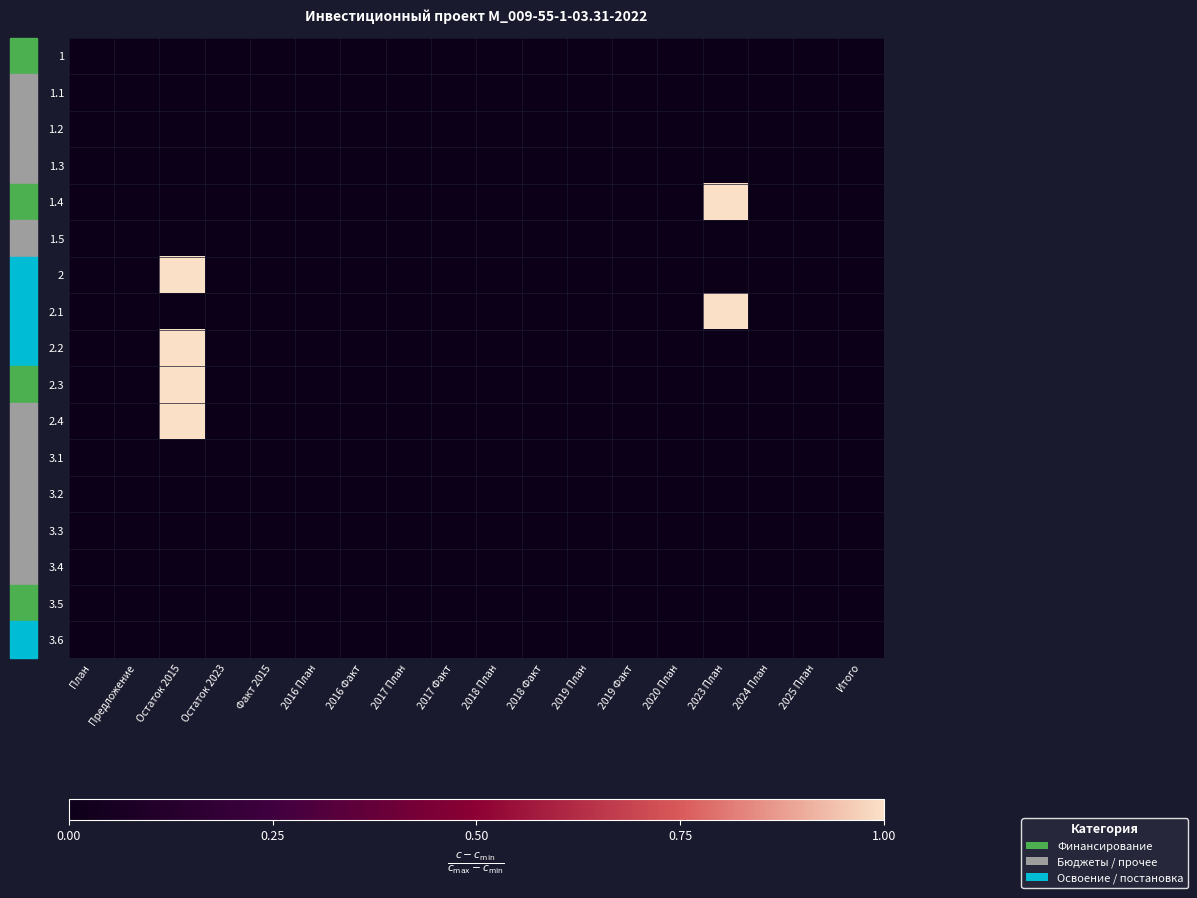

Reading left to right, transcribe all the data shown in this chart.

1: План=0.0	Предложение=0.0	Остаток 2015=0.0	Остаток 2023=0.0	Факт 2015=0.0	2016 План=0.0	2016 Факт=0.0	2017 План=0.0	2017 Факт=0.0	2018 План=0.0	2018 Факт=0.0	2019 План=0.0	2019 Факт=0.0	2020 План=0.0	2023 План=0.0	2024 План=0.0	2025 План=0.0	Итого=0.0
1.1: План=0.0	Предложение=0.0	Остаток 2015=0.0	Остаток 2023=0.0	Факт 2015=0.0	2016 План=0.0	2016 Факт=0.0	2017 План=0.0	2017 Факт=0.0	2018 План=0.0	2018 Факт=0.0	2019 План=0.0	2019 Факт=0.0	2020 План=0.0	2023 План=0.0	2024 План=0.0	2025 План=0.0	Итого=0.0
1.2: План=0.0	Предложение=0.0	Остаток 2015=0.0	Остаток 2023=0.0	Факт 2015=0.0	2016 План=0.0	2016 Факт=0.0	2017 План=0.0	2017 Факт=0.0	2018 План=0.0	2018 Факт=0.0	2019 План=0.0	2019 Факт=0.0	2020 План=0.0	2023 План=0.0	2024 План=0.0	2025 План=0.0	Итого=0.0
1.3: План=0.0	Предложение=0.0	Остаток 2015=0.0	Остаток 2023=0.0	Факт 2015=0.0	2016 План=0.0	2016 Факт=0.0	2017 План=0.0	2017 Факт=0.0	2018 План=0.0	2018 Факт=0.0	2019 План=0.0	2019 Факт=0.0	2020 План=0.0	2023 План=0.0	2024 План=0.0	2025 План=0.0	Итого=0.0
1.4: План=0.0	Предложение=0.0	Остаток 2015=0.0	Остаток 2023=0.0	Факт 2015=0.0	2016 План=0.0	2016 Факт=0.0	2017 План=0.0	2017 Факт=0.0	2018 План=0.0	2018 Факт=0.0	2019 План=0.0	2019 Факт=0.0	2020 План=0.0	2023 План=1.0	2024 План=0.0	2025 План=0.0	Итого=0.0
1.5: План=0.0	Предложение=0.0	Остаток 2015=0.0	Остаток 2023=0.0	Факт 2015=0.0	2016 План=0.0	2016 Факт=0.0	2017 План=0.0	2017 Факт=0.0	2018 План=0.0	2018 Факт=0.0	2019 План=0.0	2019 Факт=0.0	2020 План=0.0	2023 План=0.0	2024 План=0.0	2025 План=0.0	Итого=0.0
2: План=0.0	Предложение=0.0	Остаток 2015=1.0	Остаток 2023=0.0	Факт 2015=0.0	2016 План=0.0	2016 Факт=0.0	2017 План=0.0	2017 Факт=0.0	2018 План=0.0	2018 Факт=0.0	2019 План=0.0	2019 Факт=0.0	2020 План=0.0	2023 План=0.0	2024 План=0.0	2025 План=0.0	Итого=0.0
2.1: План=0.0	Предложение=0.0	Остаток 2015=0.0	Остаток 2023=0.0	Факт 2015=0.0	2016 План=0.0	2016 Факт=0.0	2017 План=0.0	2017 Факт=0.0	2018 План=0.0	2018 Факт=0.0	2019 План=0.0	2019 Факт=0.0	2020 План=0.0	2023 План=1.0	2024 План=0.0	2025 План=0.0	Итого=0.0
2.2: План=0.0	Предложение=0.0	Остаток 2015=1.0	Остаток 2023=0.0	Факт 2015=0.0	2016 План=0.0	2016 Факт=0.0	2017 План=0.0	2017 Факт=0.0	2018 План=0.0	2018 Факт=0.0	2019 План=0.0	2019 Факт=0.0	2020 План=0.0	2023 План=0.0	2024 План=0.0	2025 План=0.0	Итого=0.0
2.3: План=0.0	Предложение=0.0	Остаток 2015=1.0	Остаток 2023=0.0	Факт 2015=0.0	2016 План=0.0	2016 Факт=0.0	2017 План=0.0	2017 Факт=0.0	2018 План=0.0	2018 Факт=0.0	2019 План=0.0	2019 Факт=0.0	2020 План=0.0	2023 План=0.0	2024 План=0.0	2025 План=0.0	Итого=0.0
2.4: План=0.0	Предложение=0.0	Остаток 2015=1.0	Остаток 2023=0.0	Факт 2015=0.0	2016 План=0.0	2016 Факт=0.0	2017 План=0.0	2017 Факт=0.0	2018 План=0.0	2018 Факт=0.0	2019 План=0.0	2019 Факт=0.0	2020 План=0.0	2023 План=0.0	2024 План=0.0	2025 План=0.0	Итого=0.0
3.1: План=0.0	Предложение=0.0	Остаток 2015=0.0	Остаток 2023=0.0	Факт 2015=0.0	2016 План=0.0	2016 Факт=0.0	2017 План=0.0	2017 Факт=0.0	2018 План=0.0	2018 Факт=0.0	2019 План=0.0	2019 Факт=0.0	2020 План=0.0	2023 План=0.0	2024 План=0.0	2025 План=0.0	Итого=0.0
3.2: План=0.0	Предложение=0.0	Остаток 2015=0.0	Остаток 2023=0.0	Факт 2015=0.0	2016 План=0.0	2016 Факт=0.0	2017 План=0.0	2017 Факт=0.0	2018 План=0.0	2018 Факт=0.0	2019 План=0.0	2019 Факт=0.0	2020 План=0.0	2023 План=0.0	2024 План=0.0	2025 План=0.0	Итого=0.0
3.3: План=0.0	Предложение=0.0	Остаток 2015=0.0	Остаток 2023=0.0	Факт 2015=0.0	2016 План=0.0	2016 Факт=0.0	2017 План=0.0	2017 Факт=0.0	2018 План=0.0	2018 Факт=0.0	2019 План=0.0	2019 Факт=0.0	2020 План=0.0	2023 План=0.0	2024 План=0.0	2025 План=0.0	Итого=0.0
3.4: План=0.0	Предложение=0.0	Остаток 2015=0.0	Остаток 2023=0.0	Факт 2015=0.0	2016 План=0.0	2016 Факт=0.0	2017 План=0.0	2017 Факт=0.0	2018 План=0.0	2018 Факт=0.0	2019 План=0.0	2019 Факт=0.0	2020 План=0.0	2023 План=0.0	2024 План=0.0	2025 План=0.0	Итого=0.0
3.5: План=0.0	Предложение=0.0	Остаток 2015=0.0	Остаток 2023=0.0	Факт 2015=0.0	2016 План=0.0	2016 Факт=0.0	2017 План=0.0	2017 Факт=0.0	2018 План=0.0	2018 Факт=0.0	2019 План=0.0	2019 Факт=0.0	2020 План=0.0	2023 План=0.0	2024 План=0.0	2025 План=0.0	Итого=0.0
3.6: План=0.0	Предложение=0.0	Остаток 2015=0.0	Остаток 2023=0.0	Факт 2015=0.0	2016 План=0.0	2016 Факт=0.0	2017 План=0.0	2017 Факт=0.0	2018 План=0.0	2018 Факт=0.0	2019 План=0.0	2019 Факт=0.0	2020 План=0.0	2023 План=0.0	2024 План=0.0	2025 План=0.0	Итого=0.0